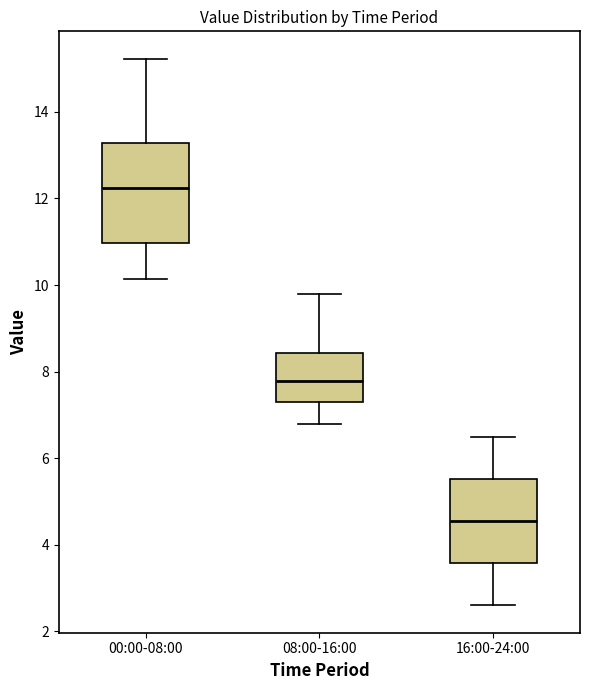

Comparing the boxes themselves (not the whiskers), which one is the tallest?

00:00-08:00